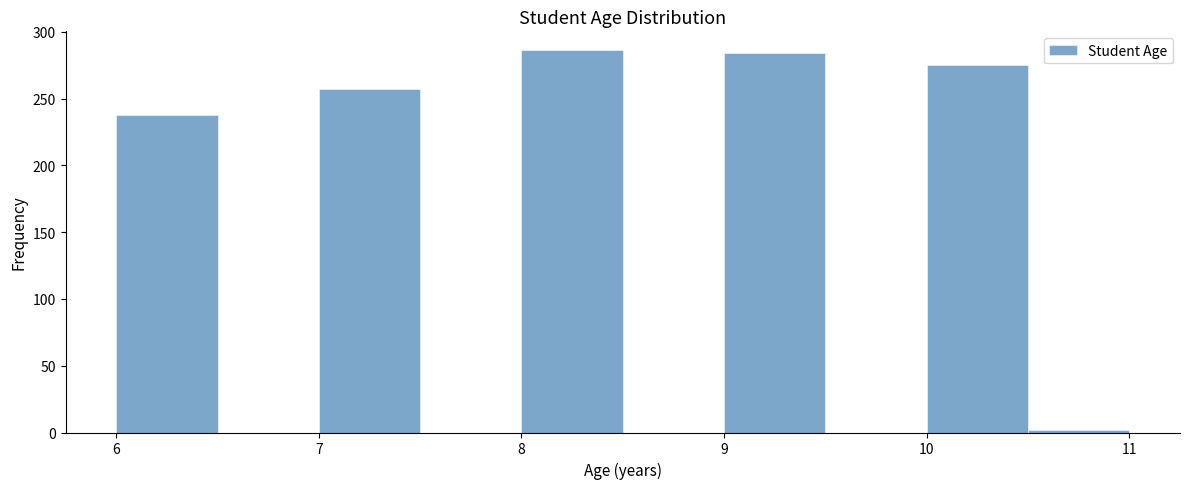

How tall is the bar that spans 7.0 to 7.5 on the x-axis? The values are not printed on the chart, so give them approximately, as read against the axis.

255